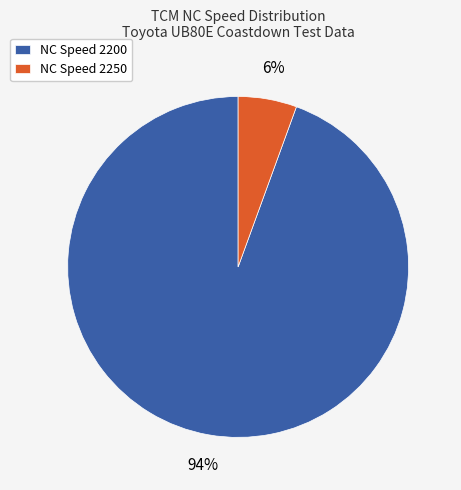

Count the number of slices in the pie.

2